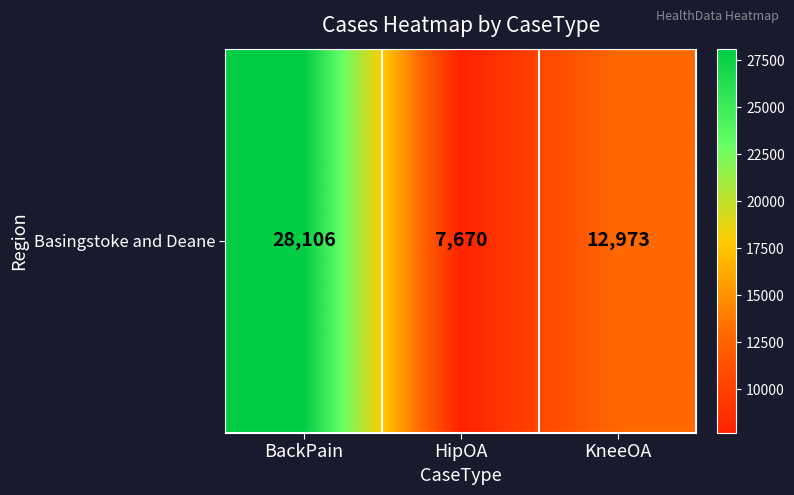

Rank the categories by value from lowest to highest.

HipOA, KneeOA, BackPain